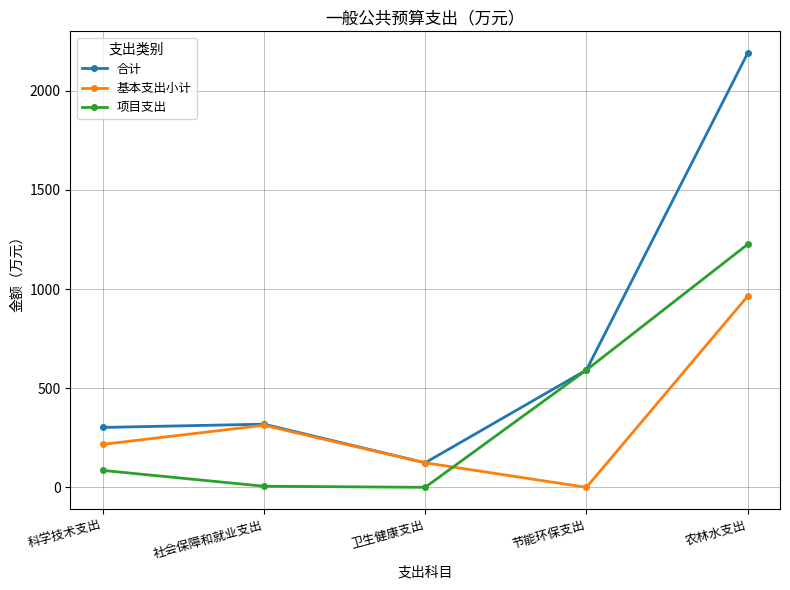

What value does the 基本支出小计 series have at 农林水支出?

964.7